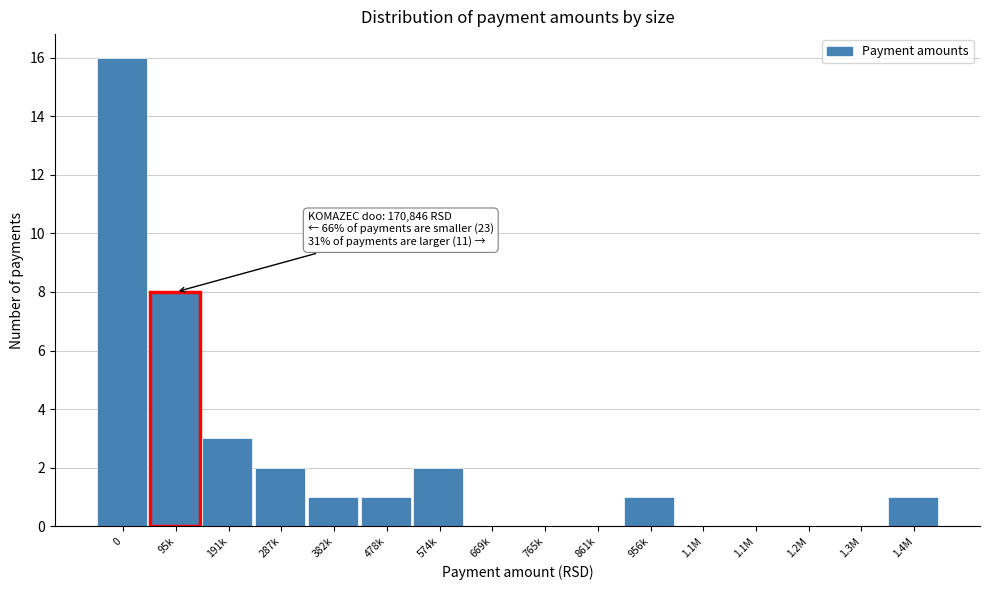

Count the number of data series in this chart.

1